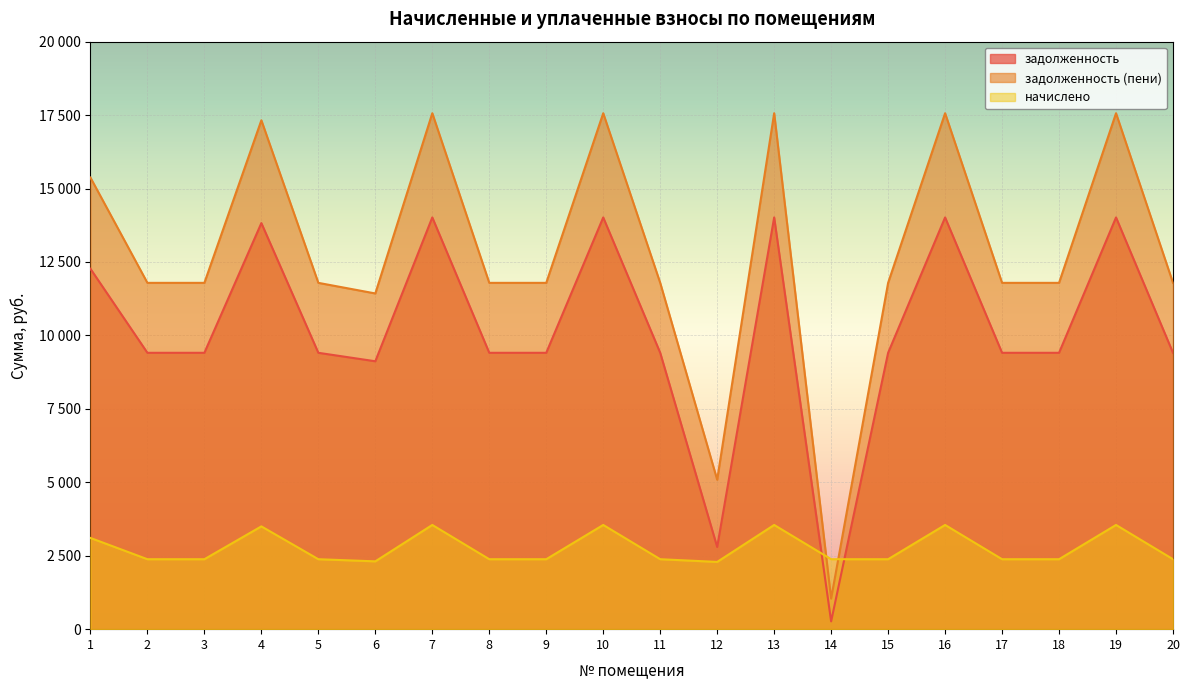

Where do задолженность and начислено first cross each other?

13 and 14